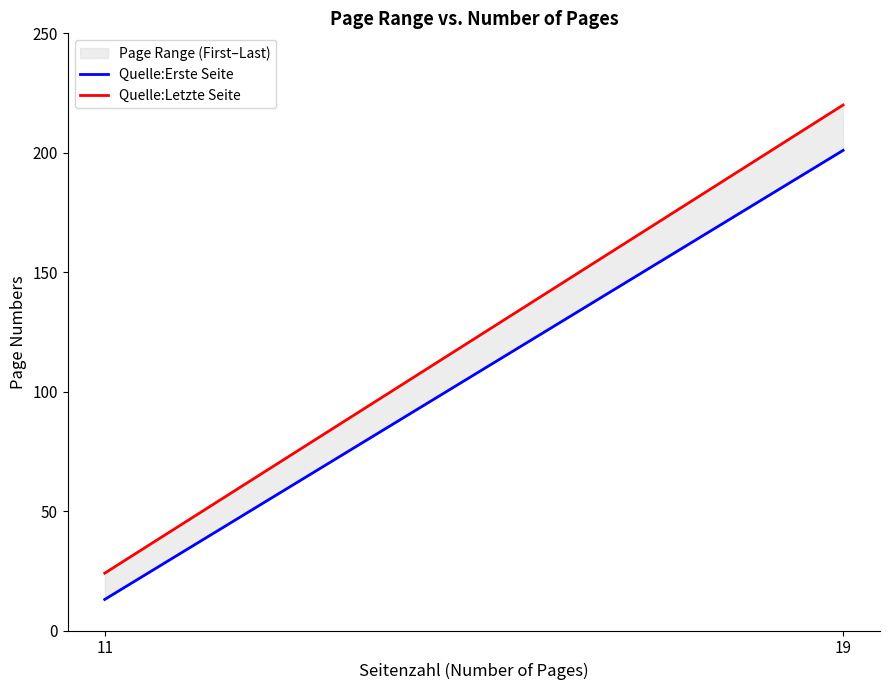

True or false: Quelle:Letzte Seite has a value of 24 at 11.

True